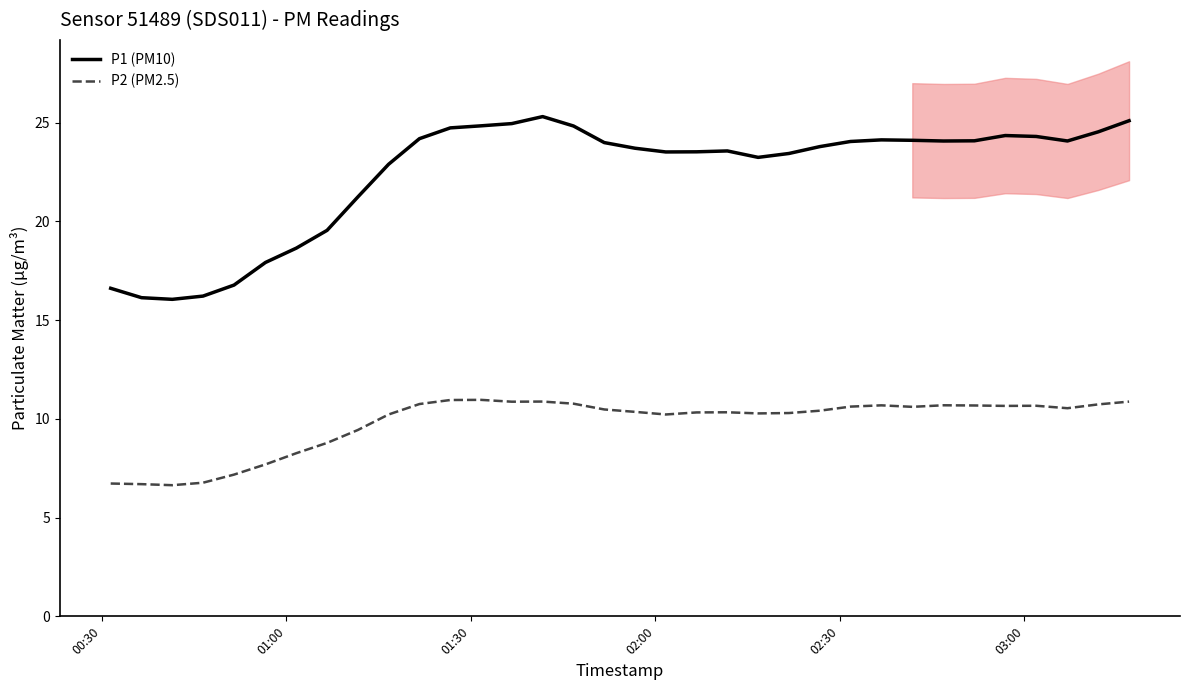

Rank the series by their average value, from lowest to highest.

P2 (PM2.5), P1 (PM10)